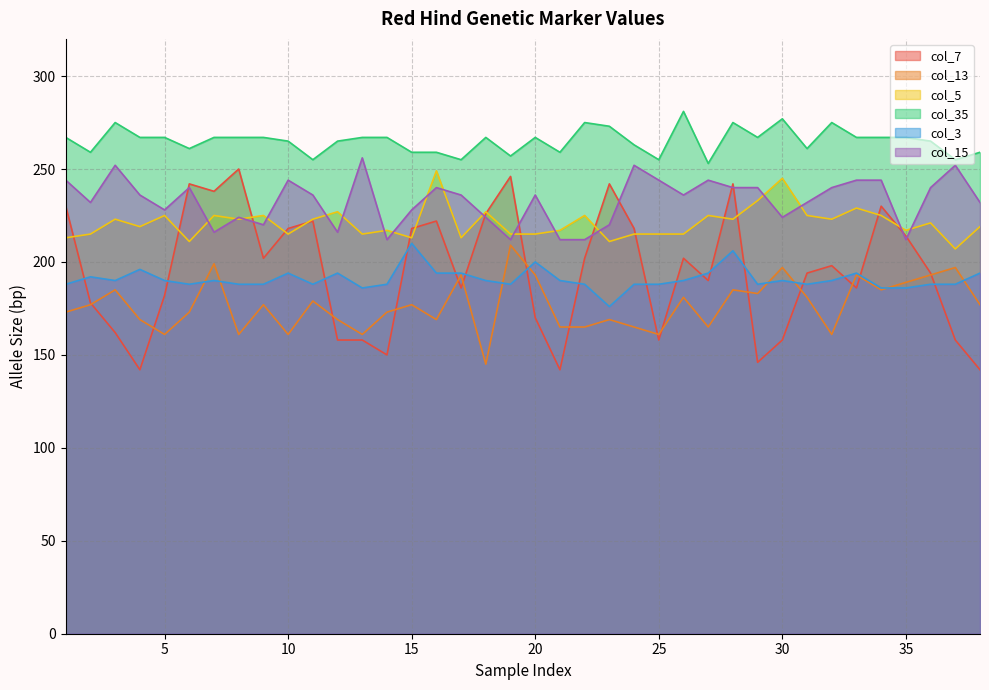

Which category has the highest value across all series?

26